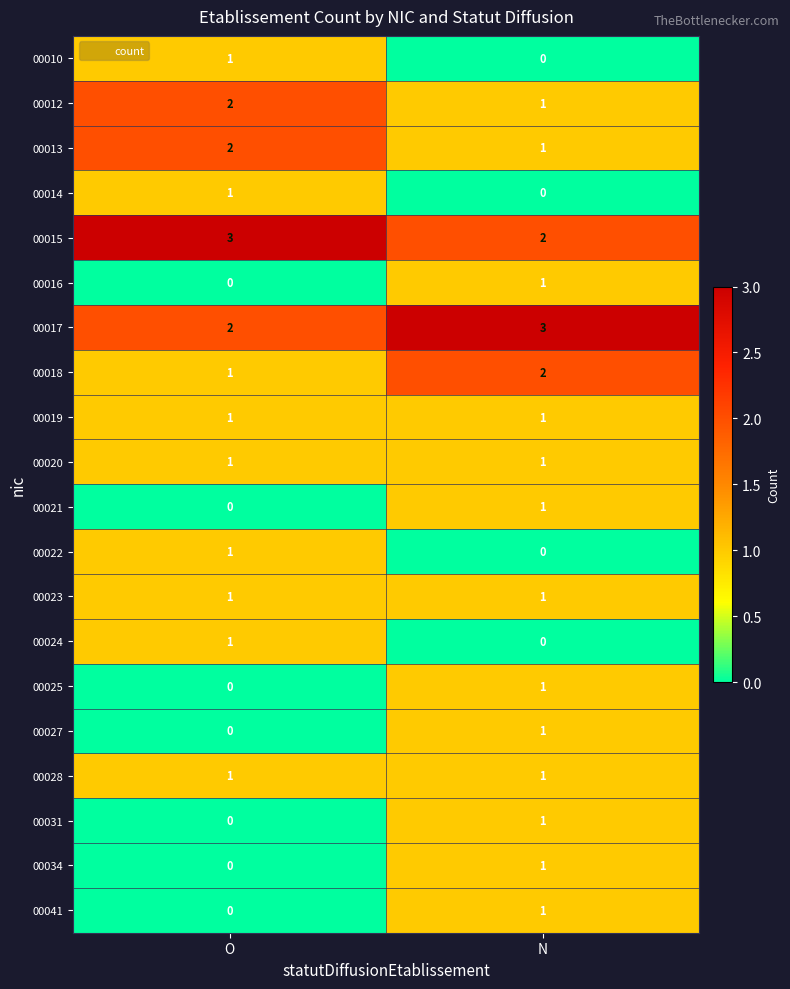

At how many categories does at least one series exceed 1?

2